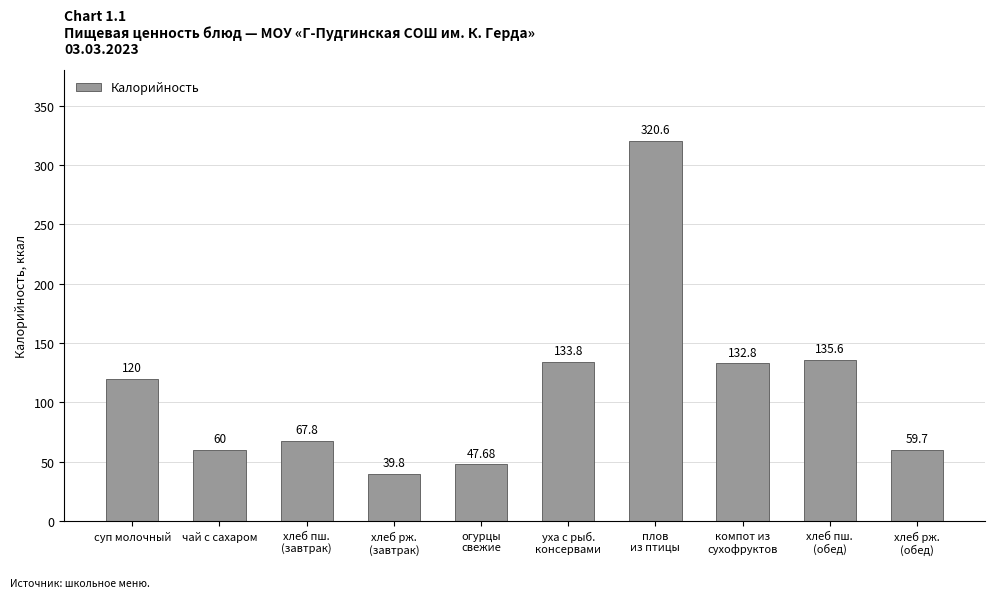

What is the difference between the values at хлеб пш.
(завтрак) and суп молочный?

52.2